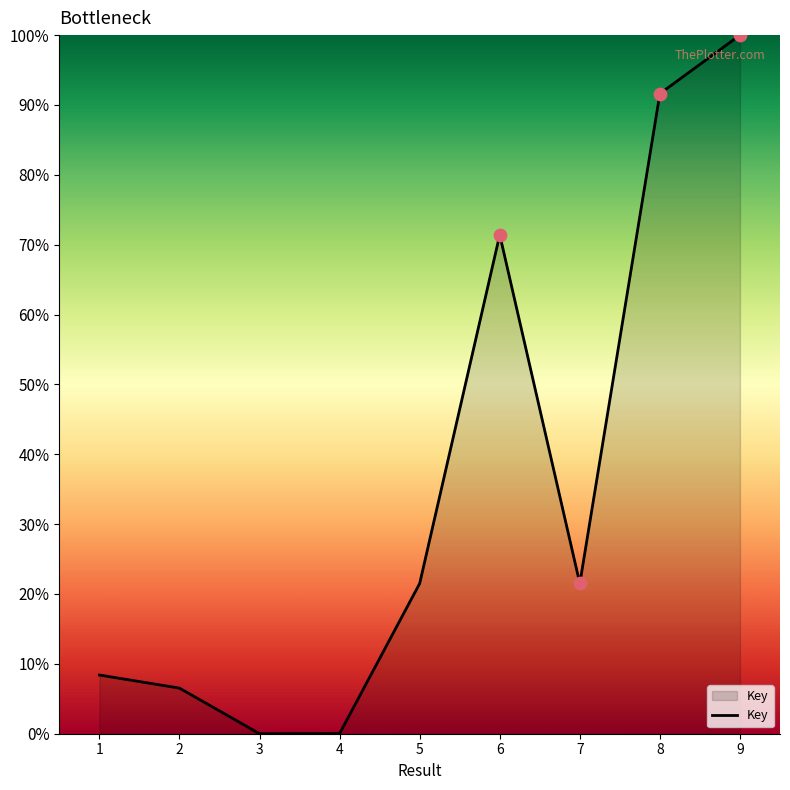

Which has a higher value, 6 or 8?

8